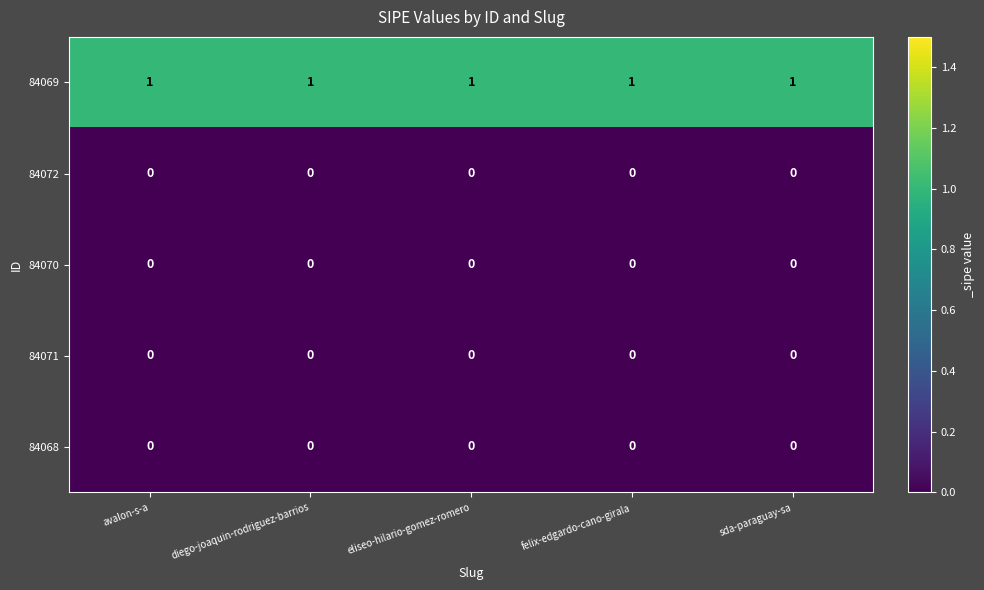

The 84072 series shows 0 at avalon-s-a. True or false?

True